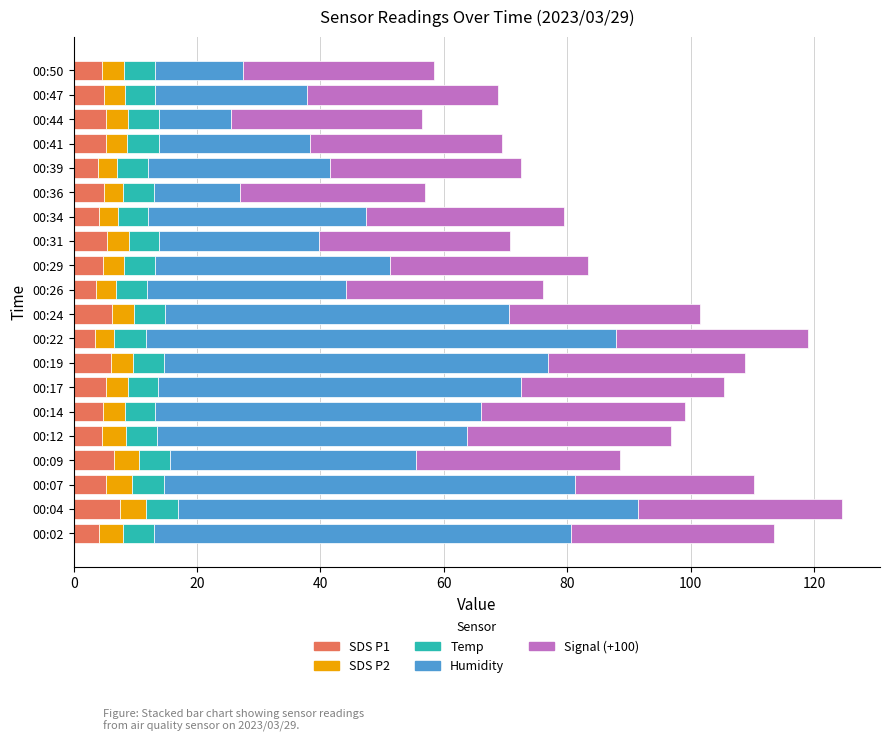

What is the lowest value of the SDS P1 series?

3.5